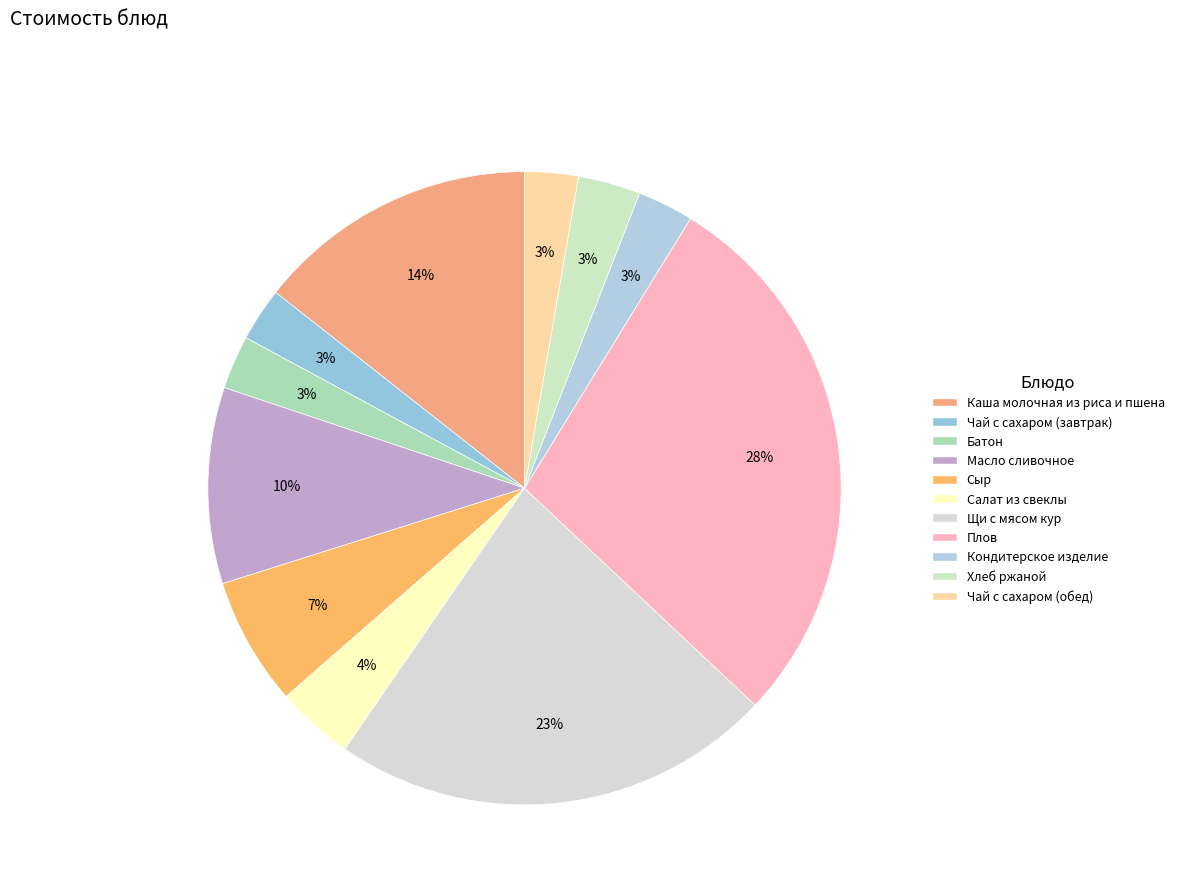

Which slice is the largest?

Плов